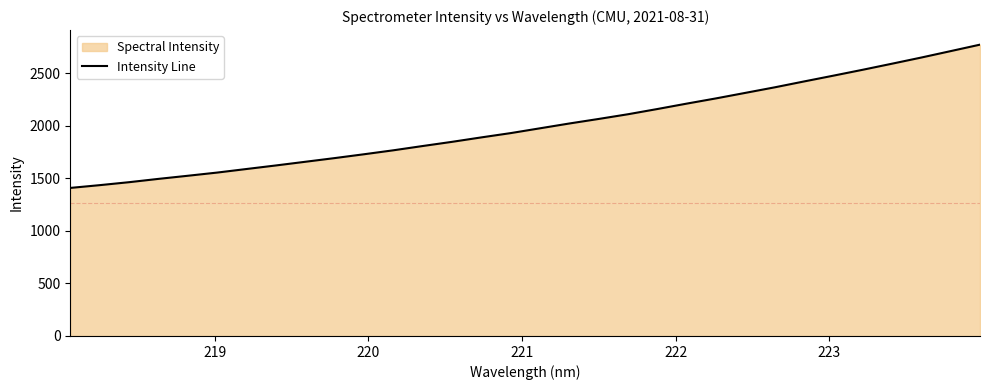

Does the chart display data point markers on the line(s)?

No